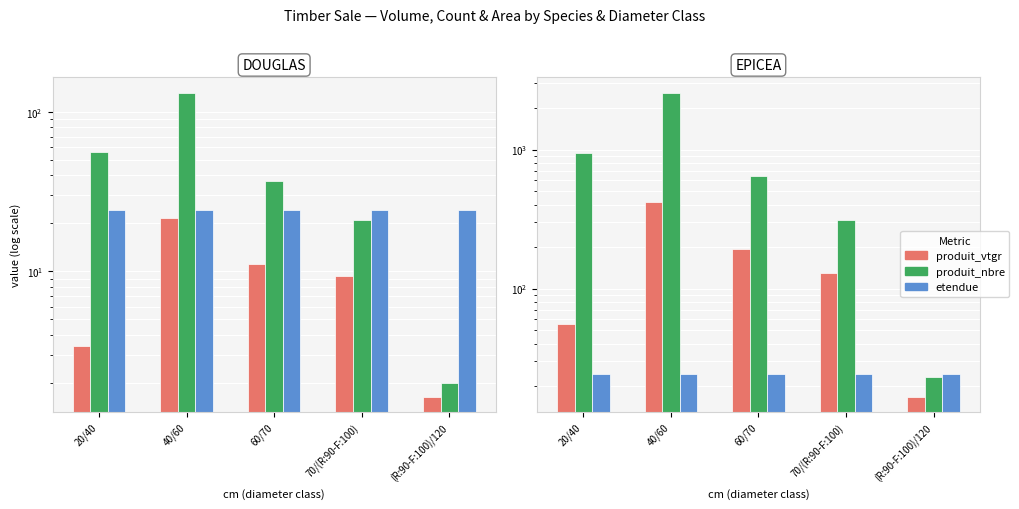

Is the value of etendue at 40/60 greater than the value of produit_vtgr at 20/40?

No